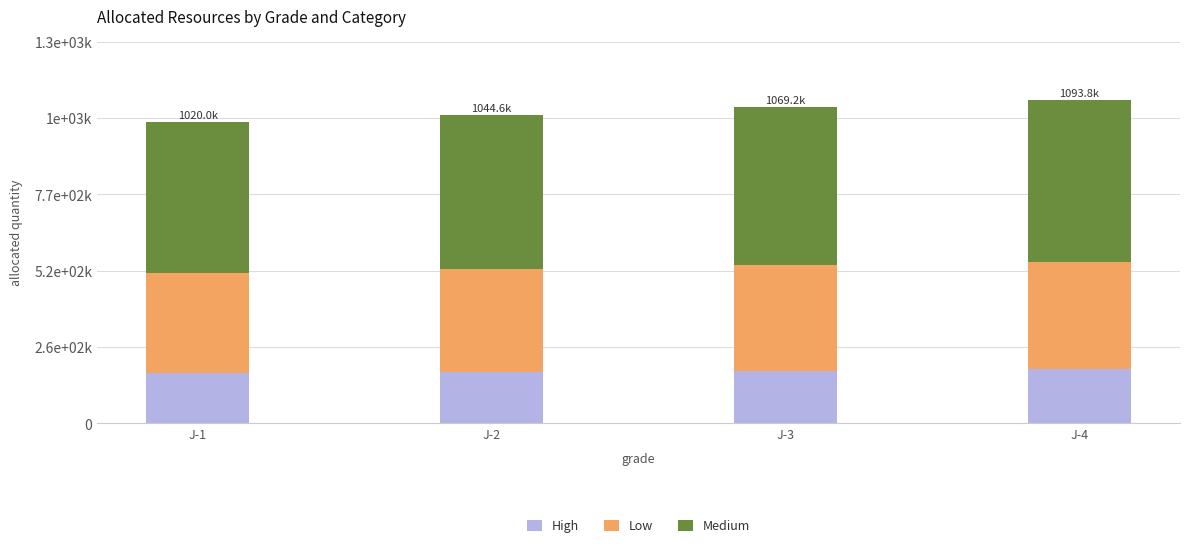

List the series in order of their overall mean, lowest first.

High, Low, Medium